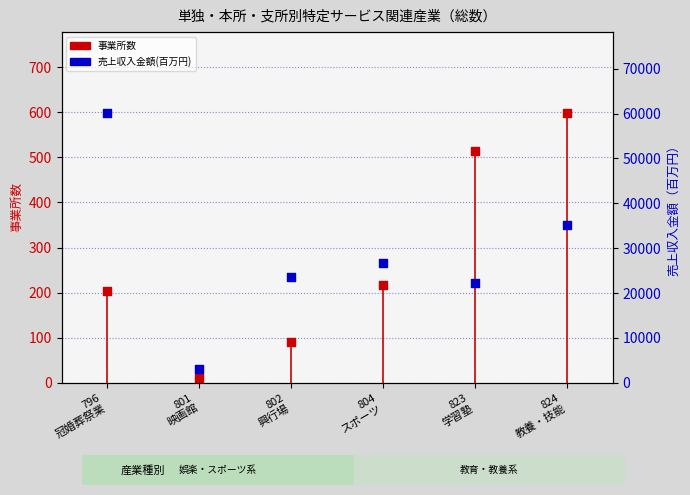

Which series contains the highest Y value?

売上収入金額(百万円)